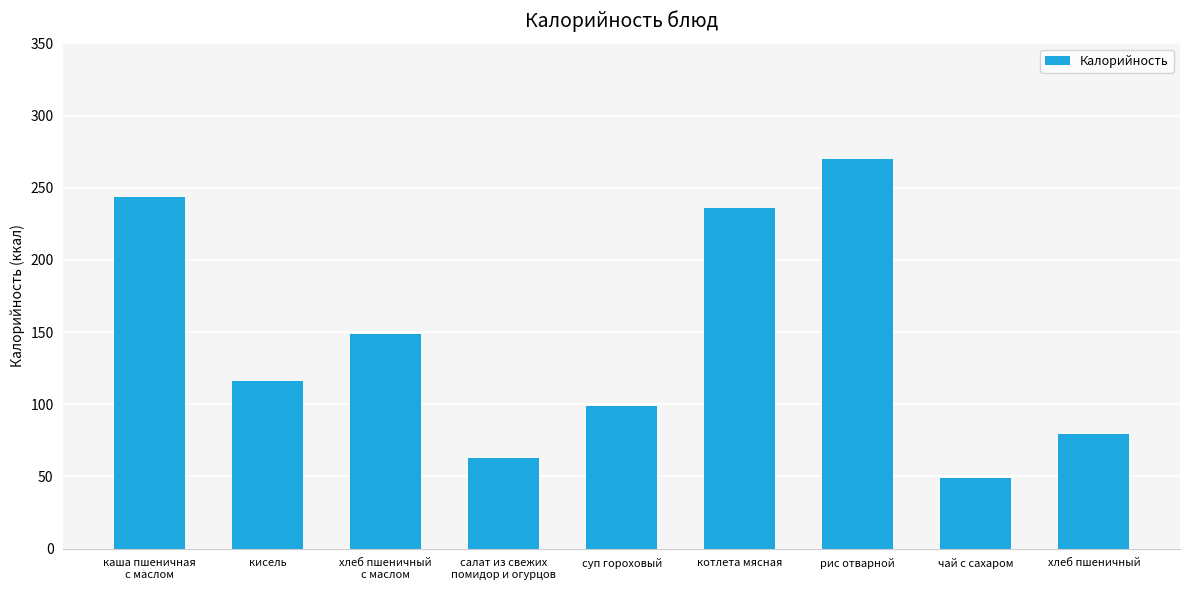

Rank the categories by value from highest to lowest.

рис отварной, каша пшеничная
с маслом, котлета мясная, хлеб пшеничный
с маслом, кисель, суп гороховый, хлеб пшеничный, салат из свежих
помидор и огурцов, чай с сахаром